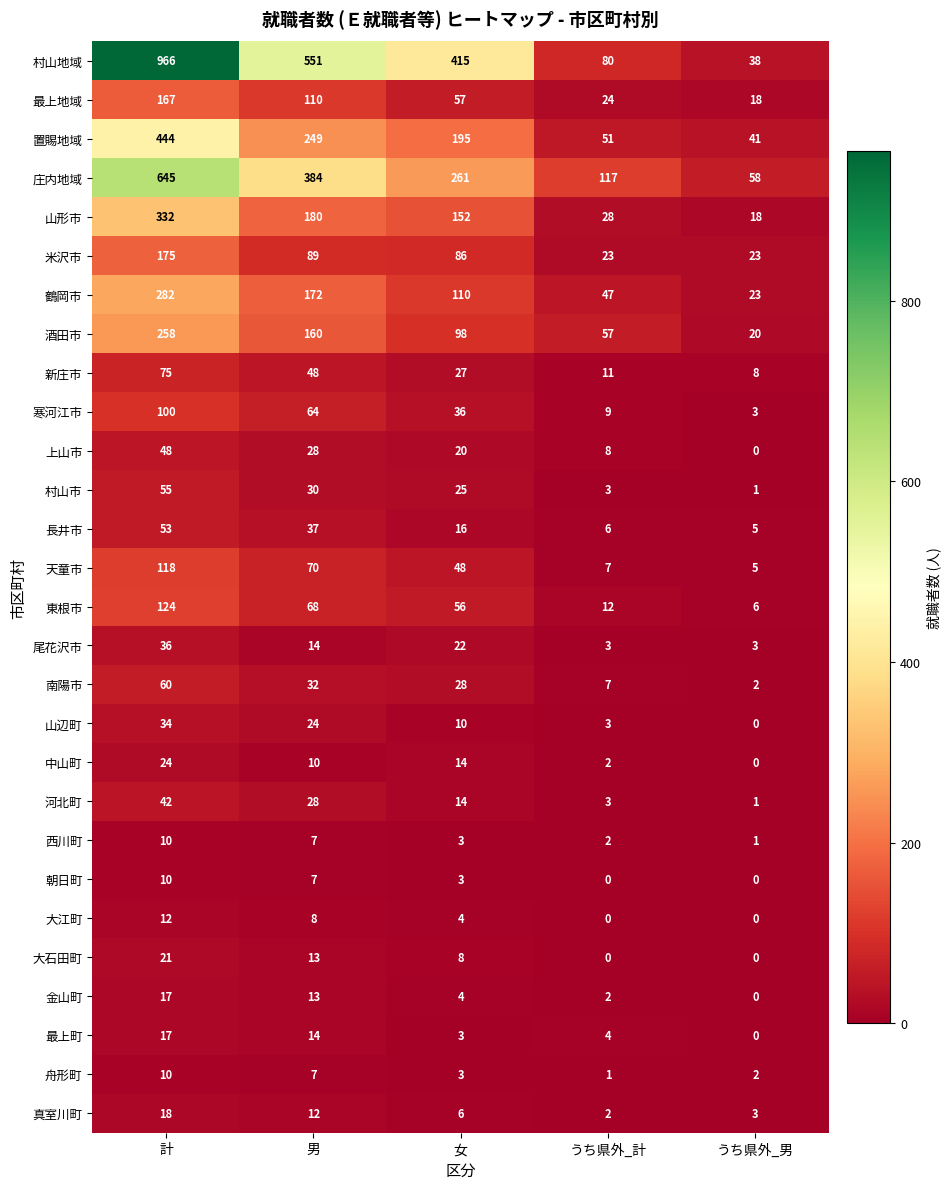

What is the total value across all series at うち県外_男?

279